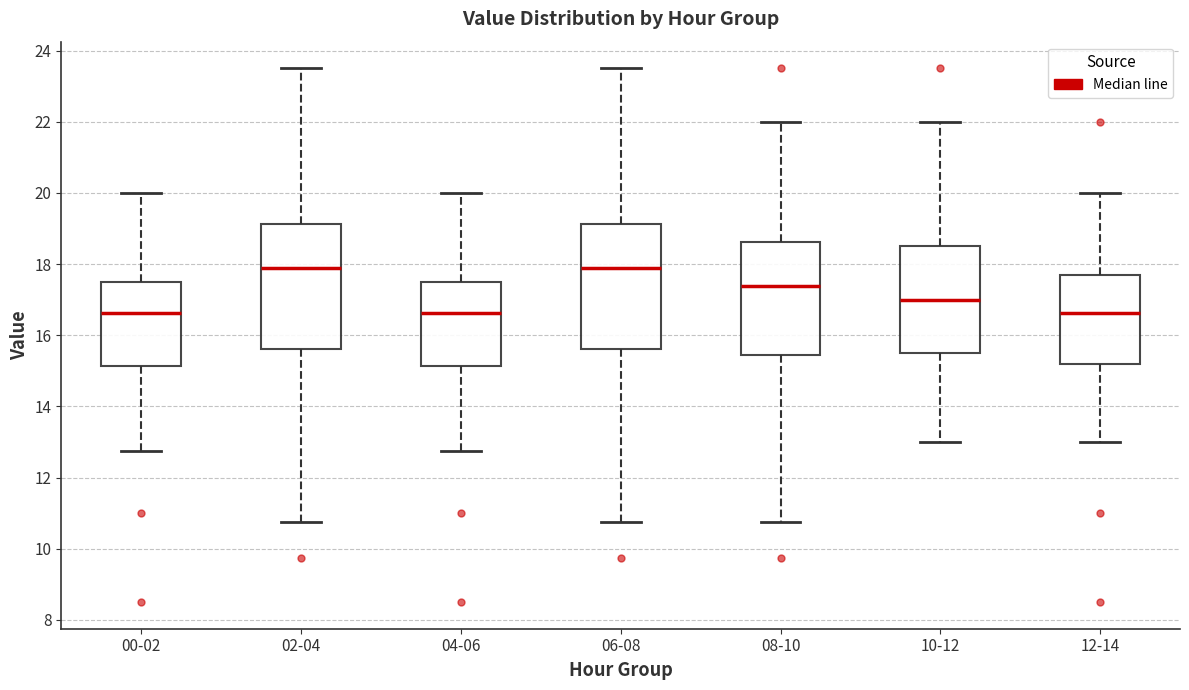

Where does the lower whisker of the box for 02-04 end on the y-axis? The values are not printed on the chart, so give them approximately, as read against the axis.

10.8